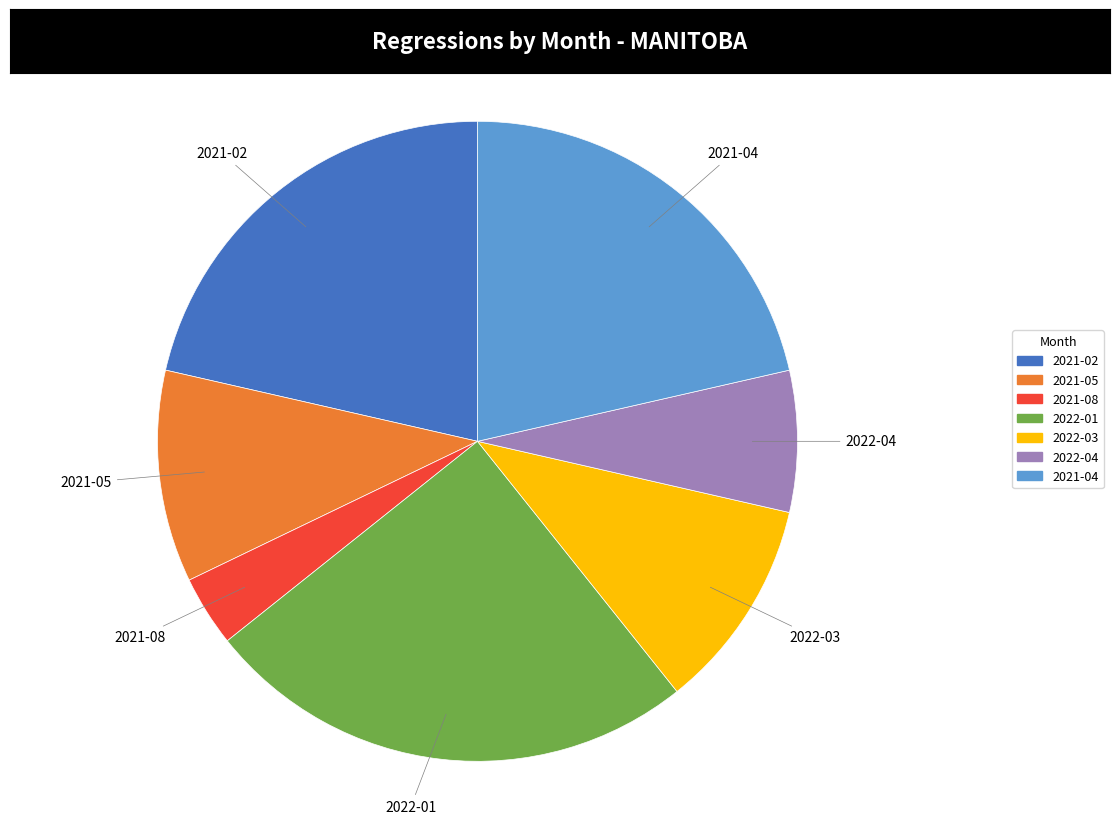

Is 2021-05 the majority of the pie?

No